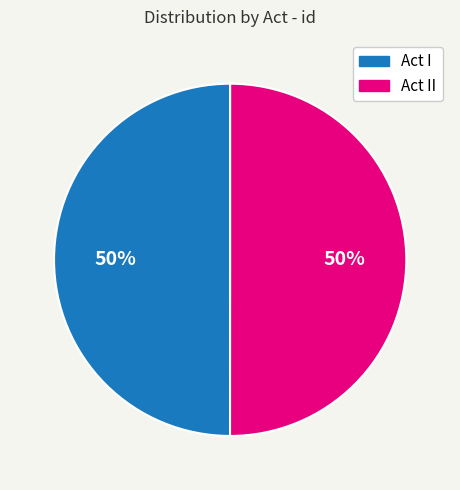

To the nearest percent, what is the average slice percentage?

50%